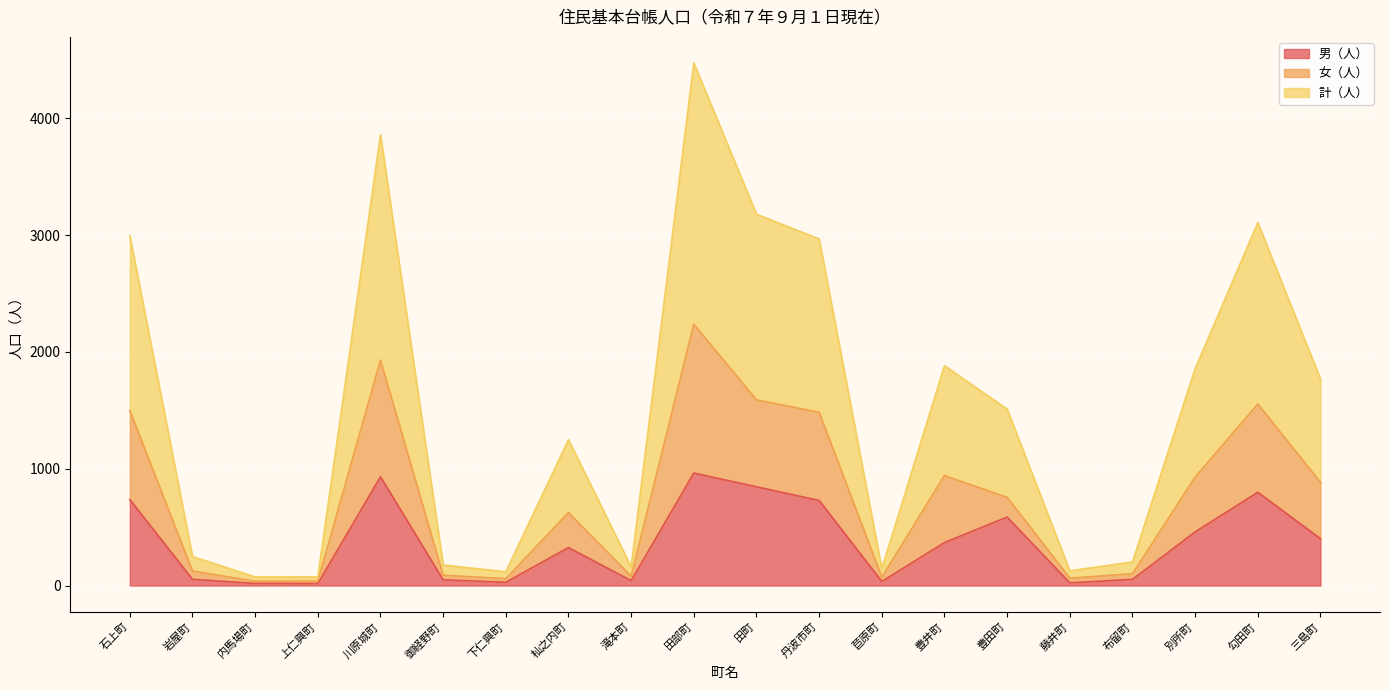

What is the difference between the maximum and second lowest values in the 計（人） series?

2199